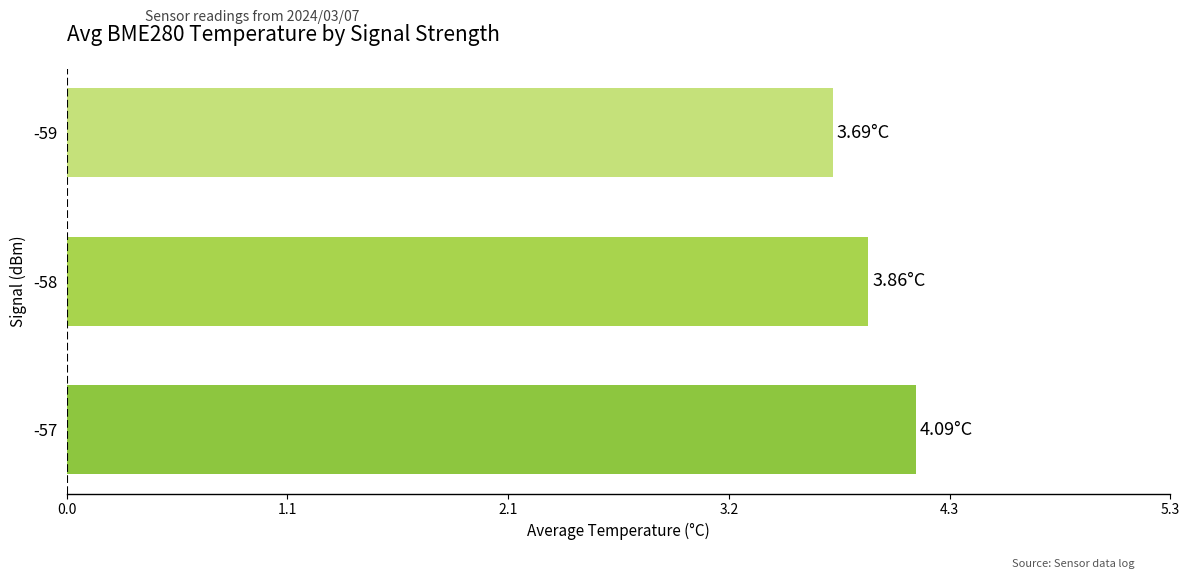

Rank the categories by value from lowest to highest.

-59, -58, -57